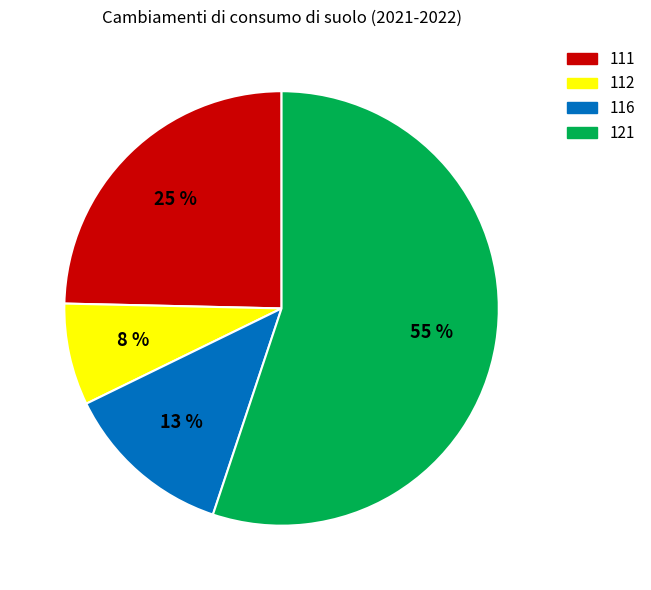

Is the sum of 121 and 112 greater than half?

Yes